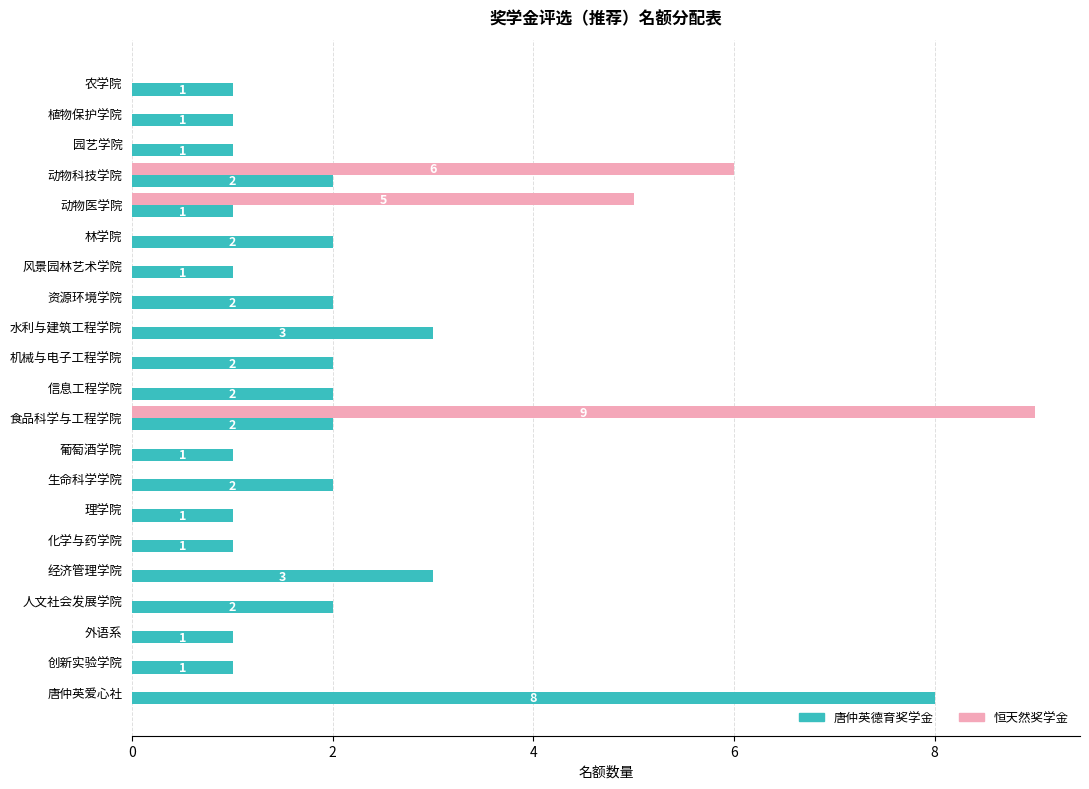

Is the value of 恒天然奖学金 at 生命科学学院 greater than the value of 唐仲英德育奖学金 at 葡萄酒学院?

No